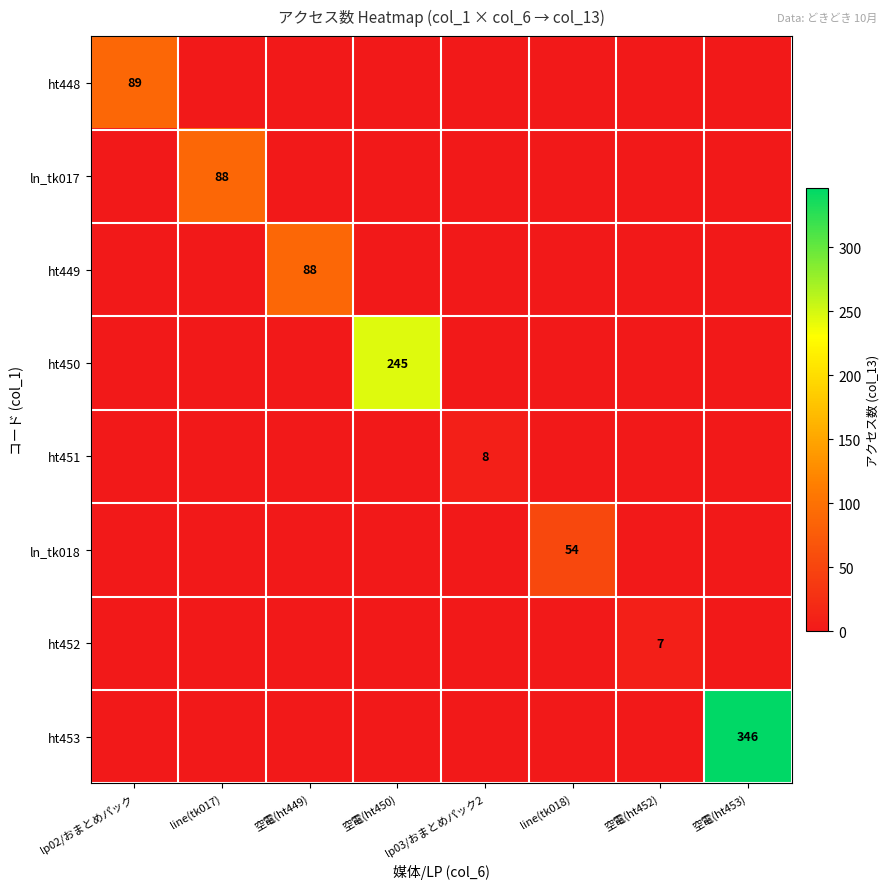

The ht449 series shows 88 at 空電(ht449). True or false?

True